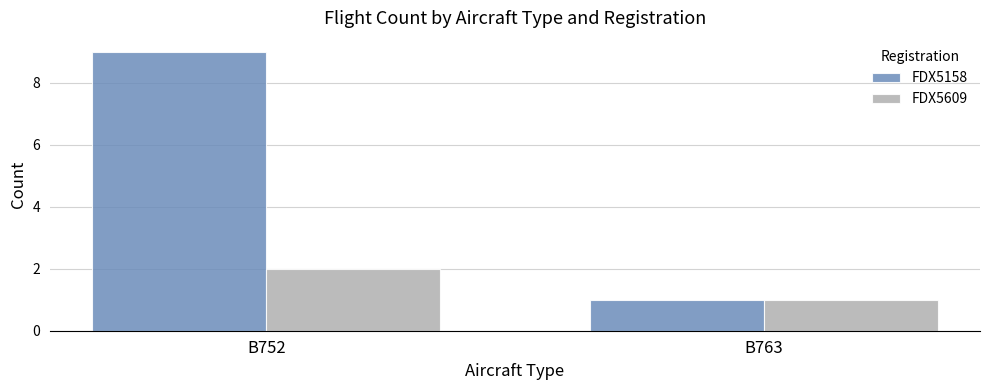

The value of FDX5158 at B763 is 1. True or false?

True